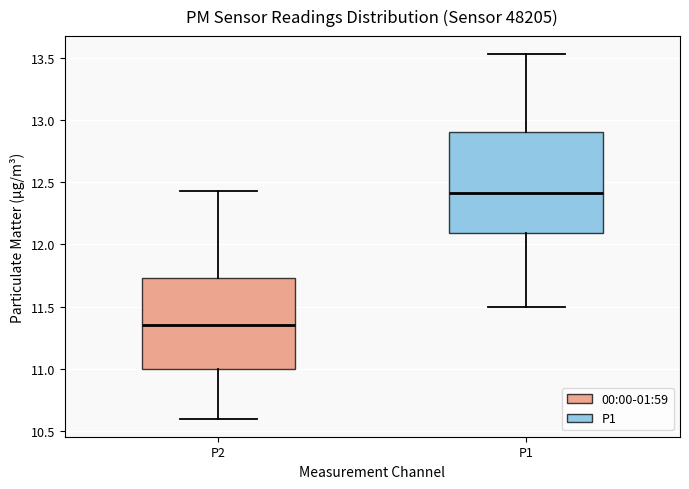

Which box has the highest median line?

P1